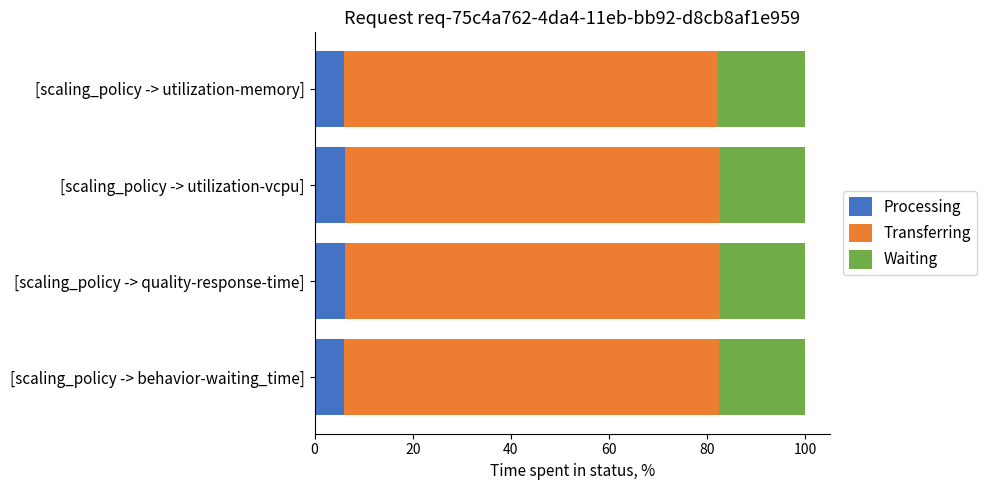

Is it true that Processing equals 6.1 at [scaling_policy -> quality-response-time]?

True